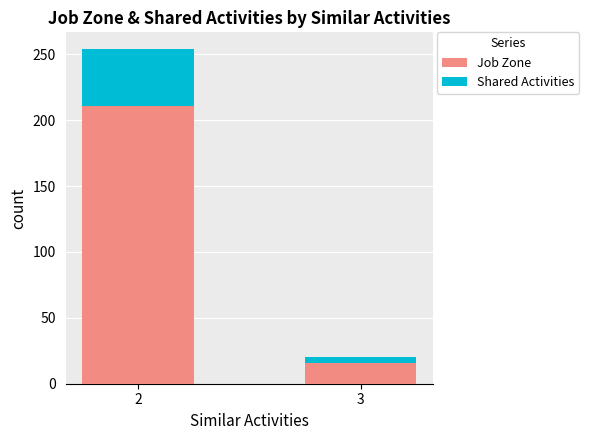

What are all the series names shown in the legend?

Job Zone, Shared Activities